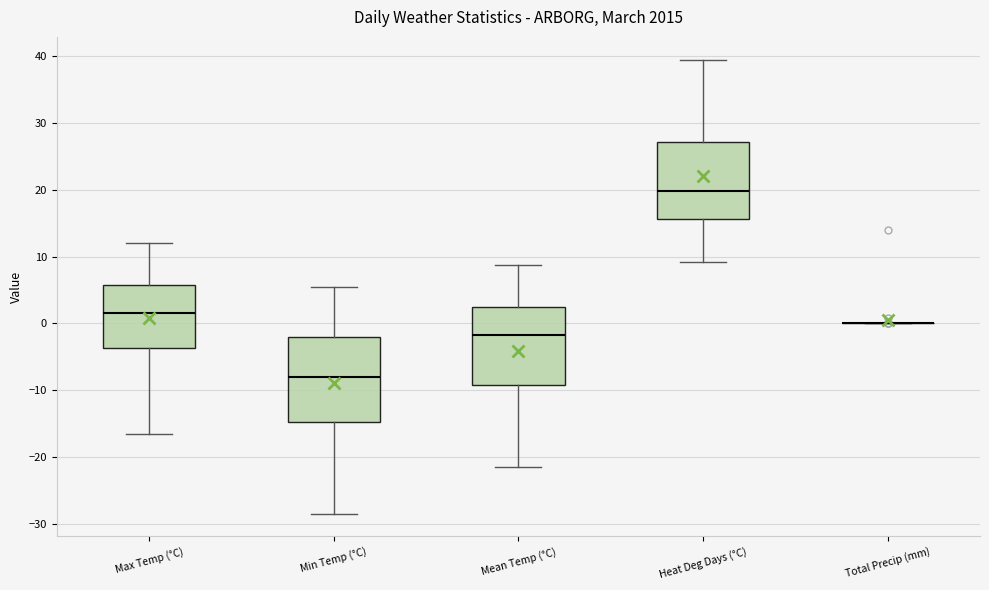

Which box is the tallest, from its lower edge to its upper edge?

Min Temp (°C)